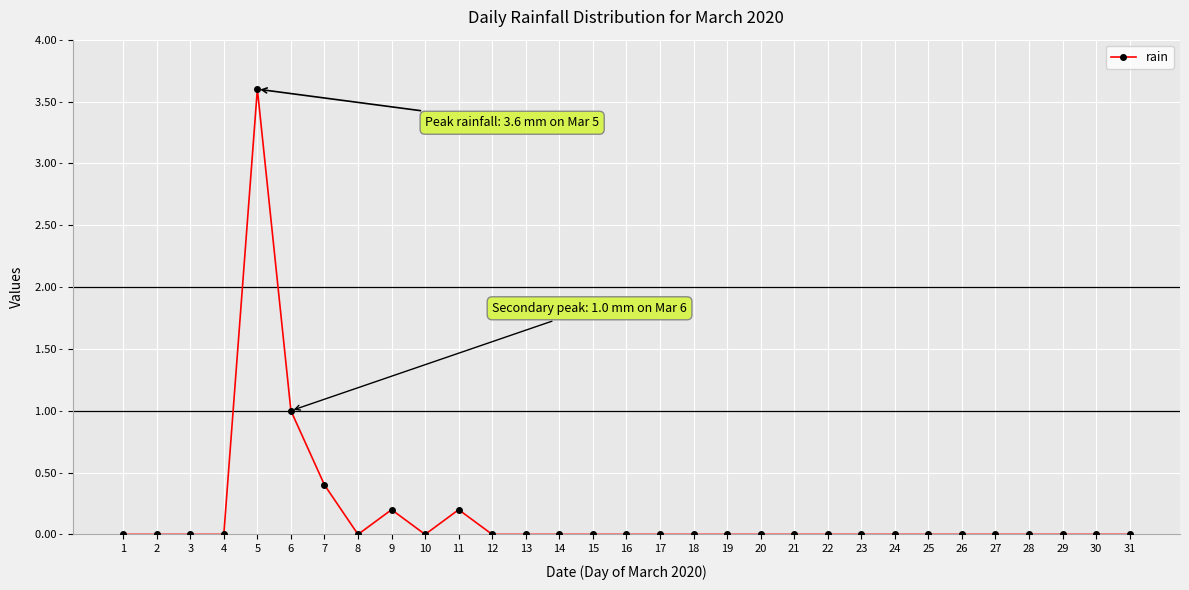

Does the chart have visible grid lines?

Yes